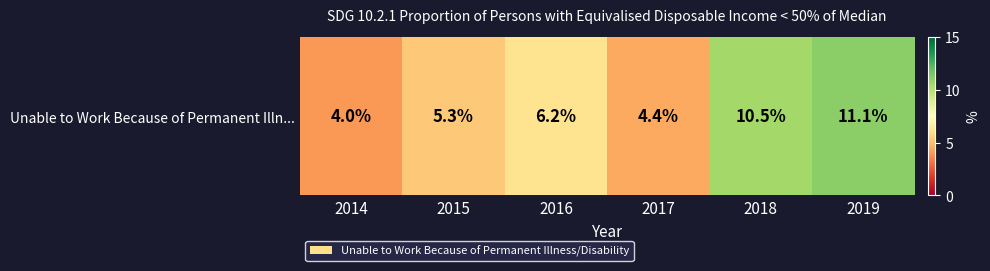

Count the number of values greater than 6.

3